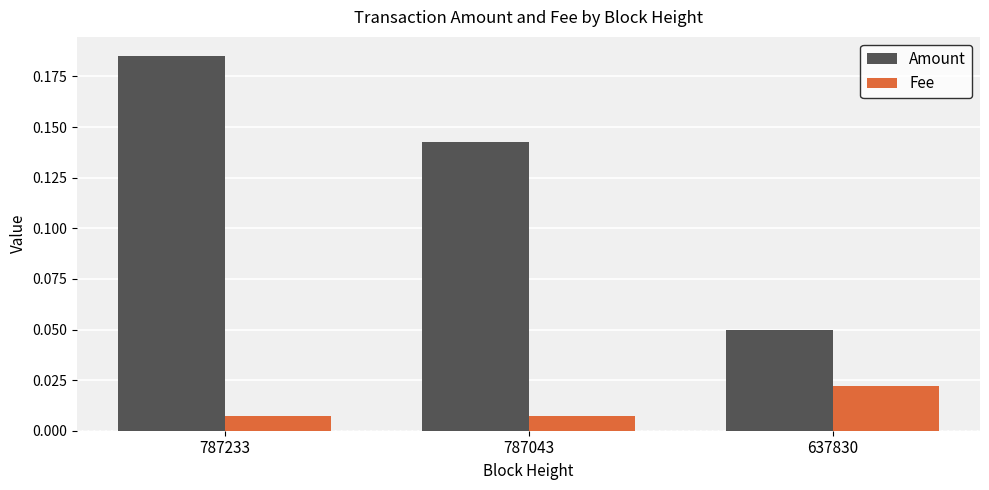

At which category is the sum across all series the highest?

787233